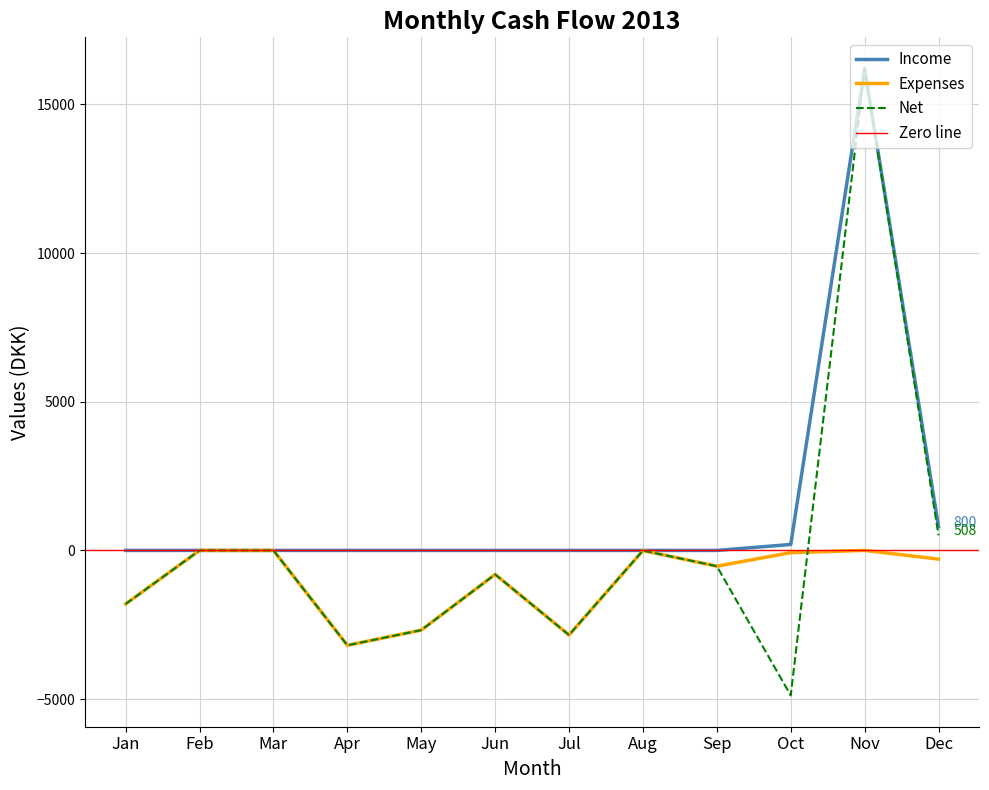

What is the maximum value for Income?

16200.0